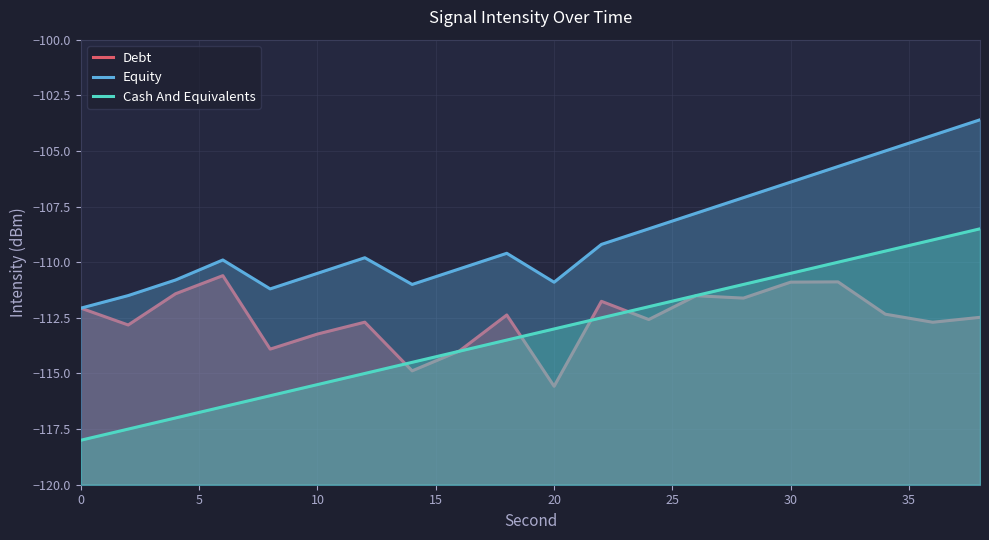

What is the difference between the maximum and minimum values in the Debt series?

5.0